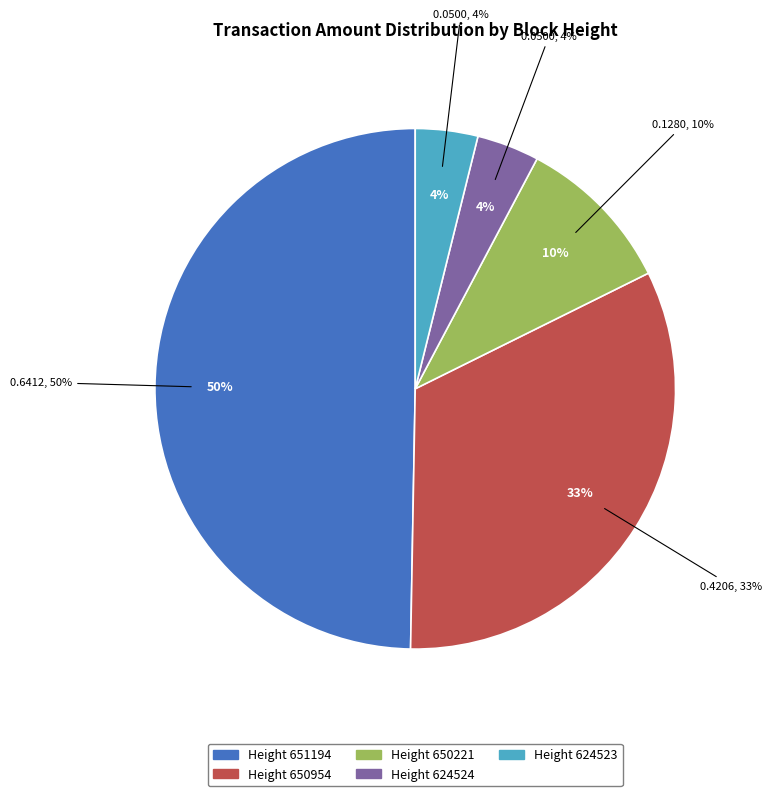

Does any single category account for the majority?

No